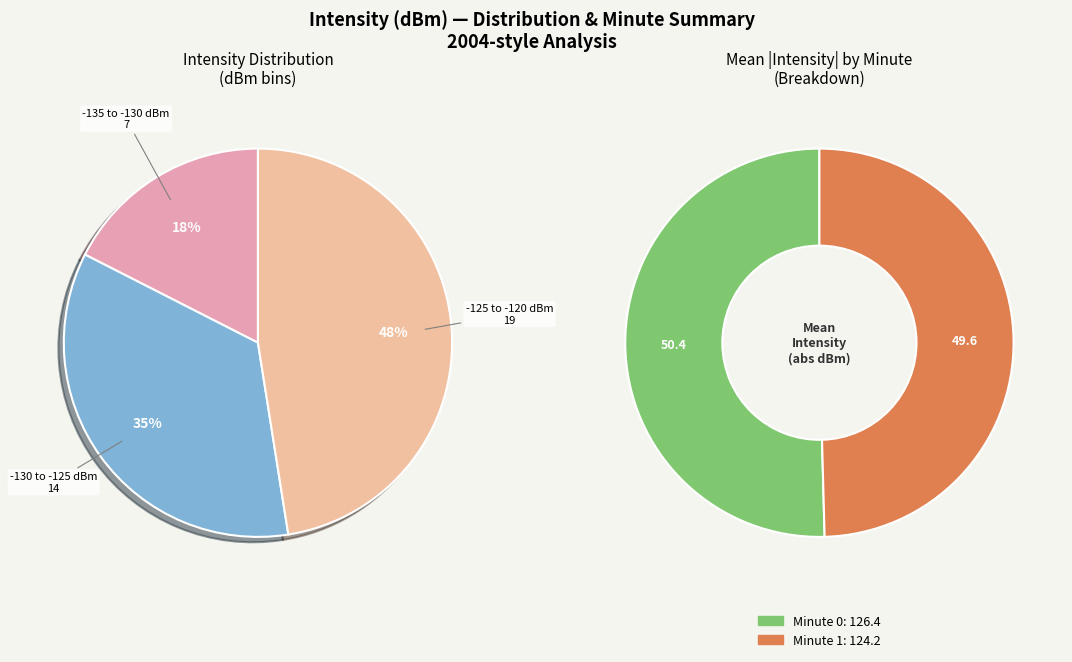

Does 7 represent more than half of the total?

No